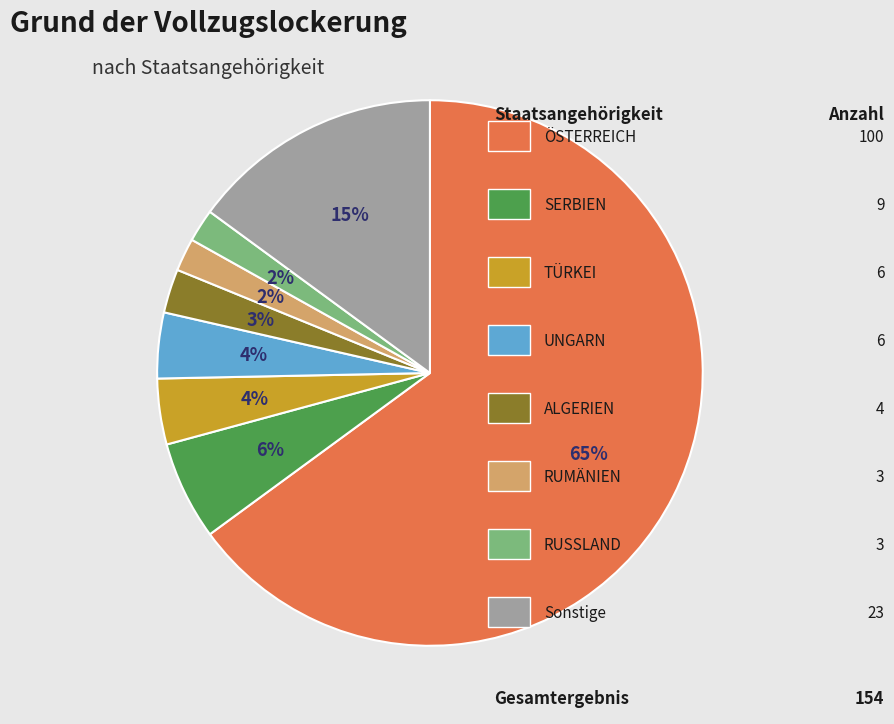

Is there any slice that represents more than half of the pie?

Yes